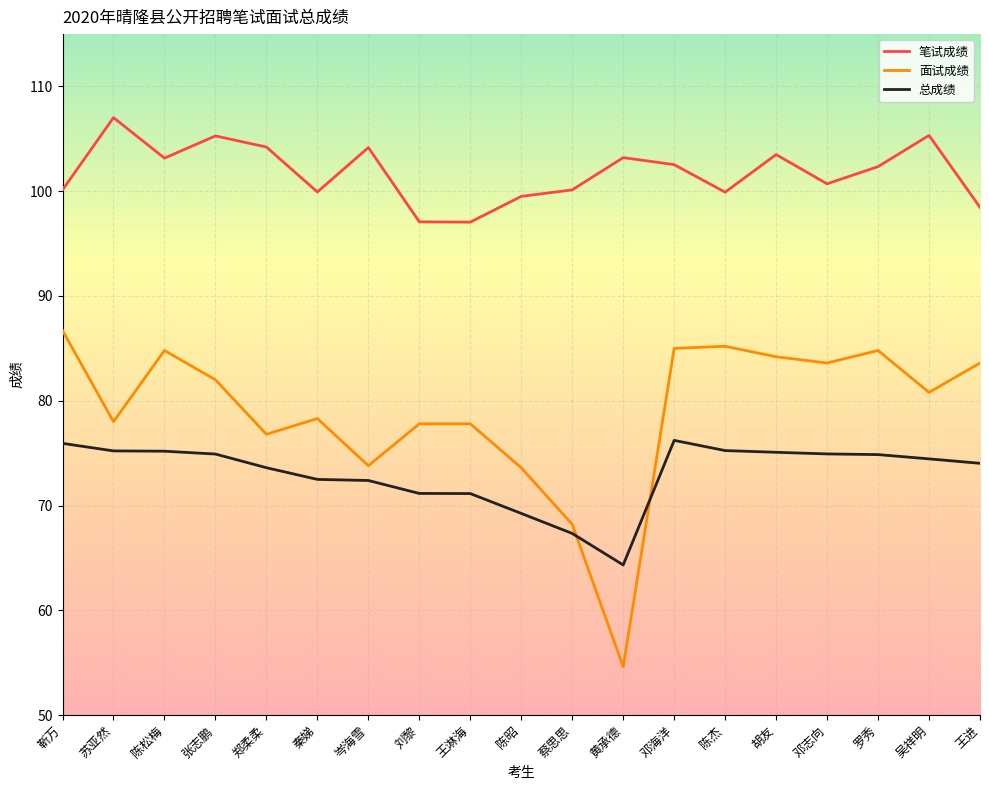

Is this an area chart (filled region under the line)?

No